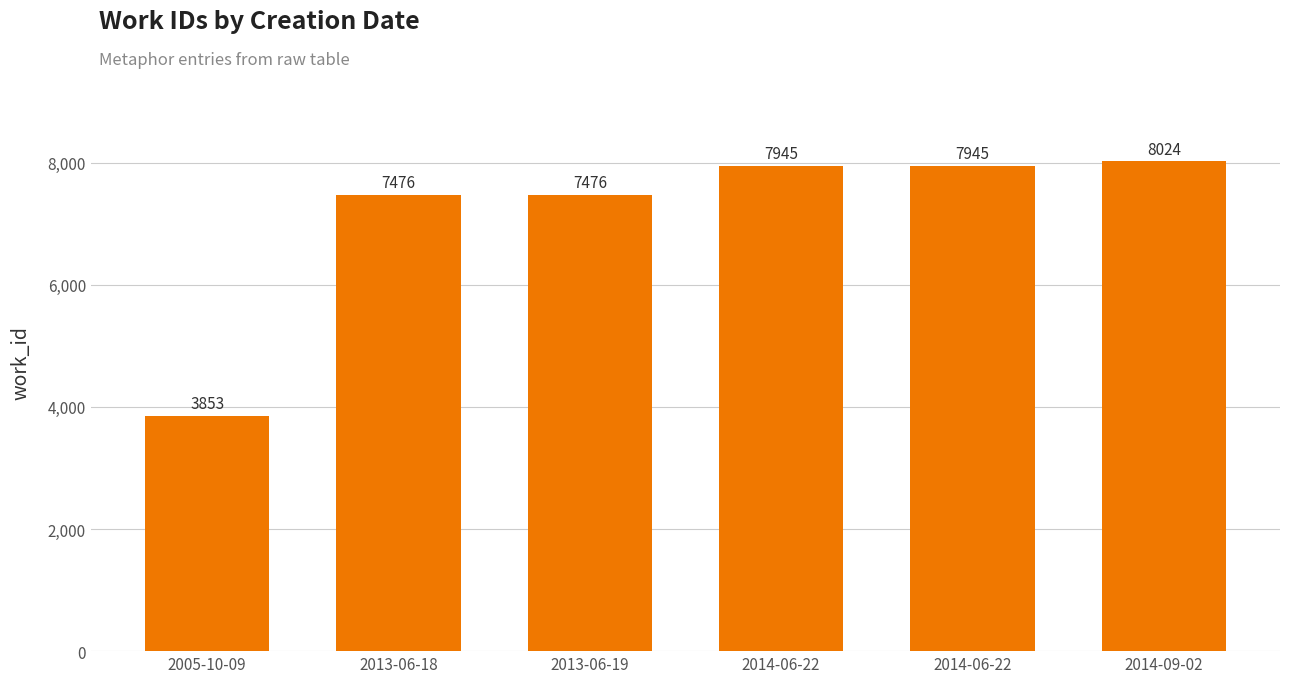

How many bars are there in total?

6